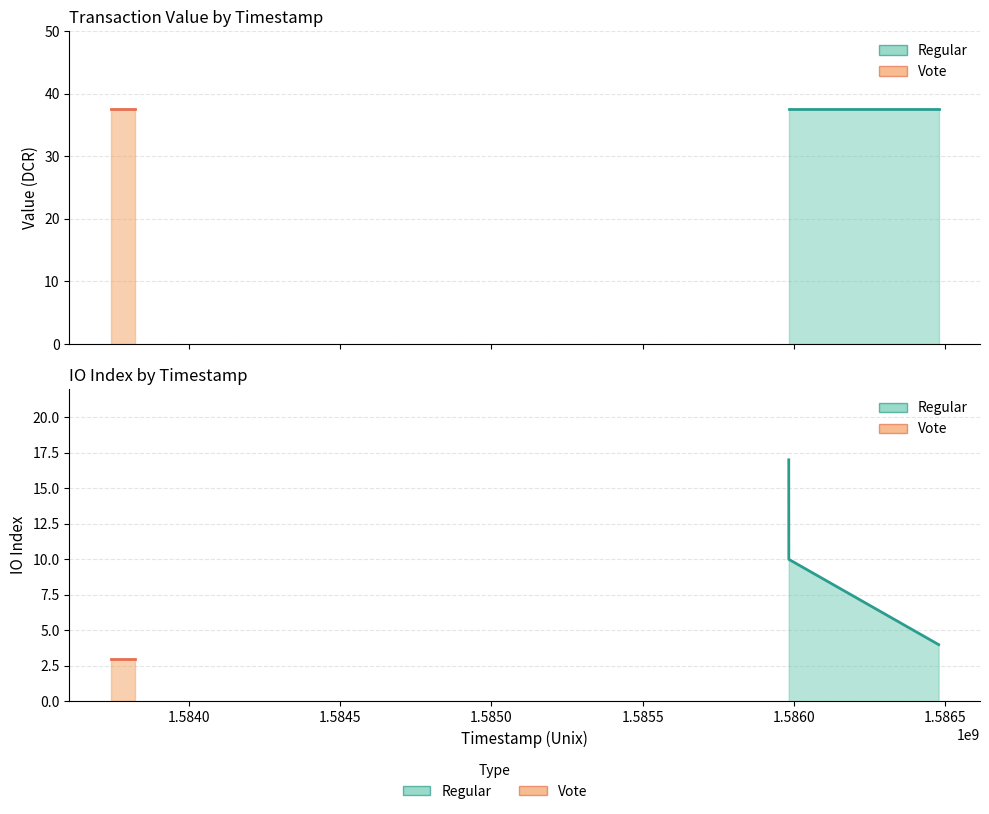

What is the sum of all Regular (value) values?

112.7